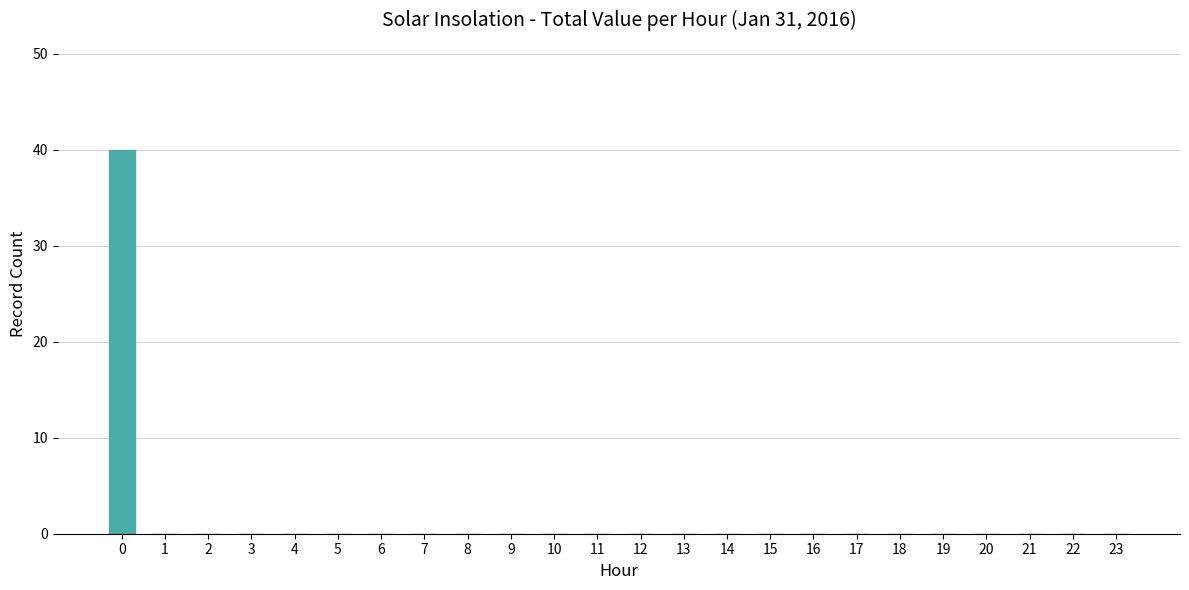

What is the sum of all values?

40